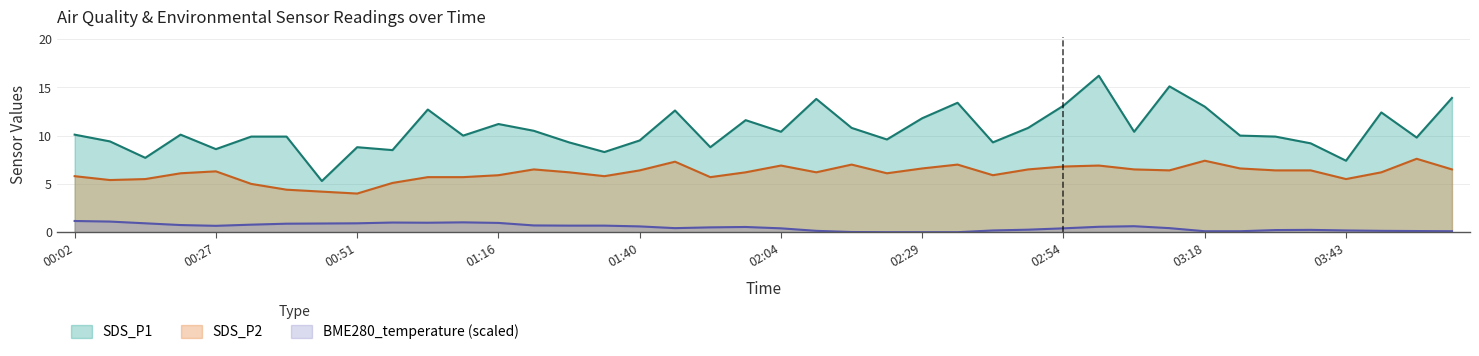

In SDS_P1, how many points are higher than both neighbors (excluding endpoints)?

11